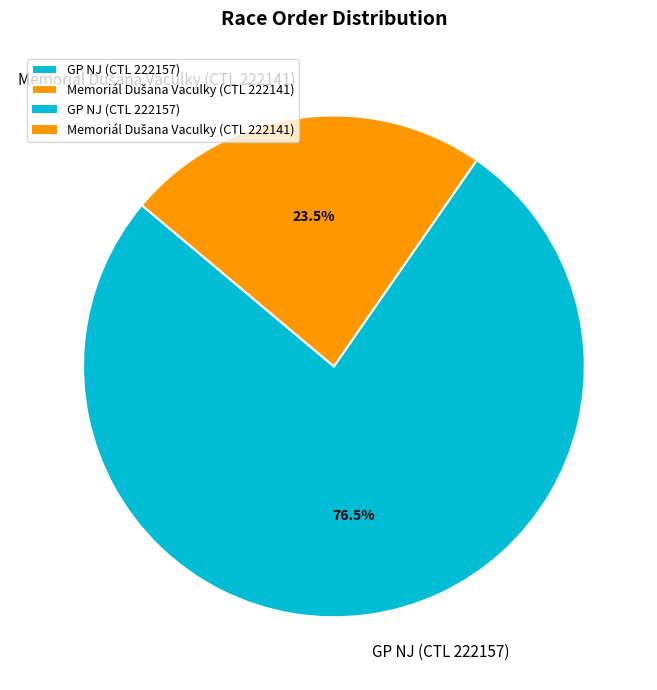

What is the majority slice?

GP NJ (CTL 222157)